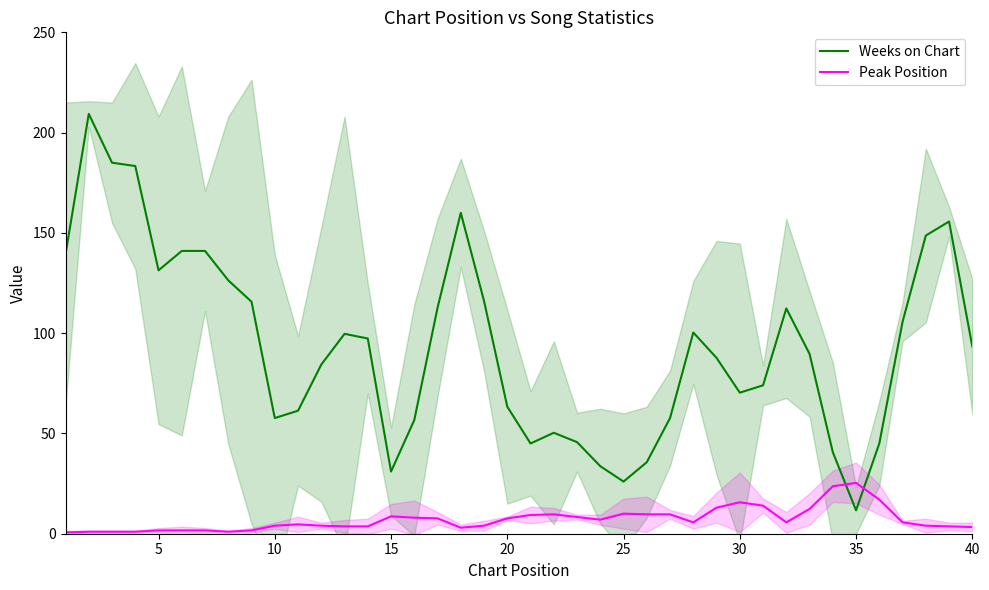

The value of Weeks on Chart at 40 is 44.5. True or false?

False